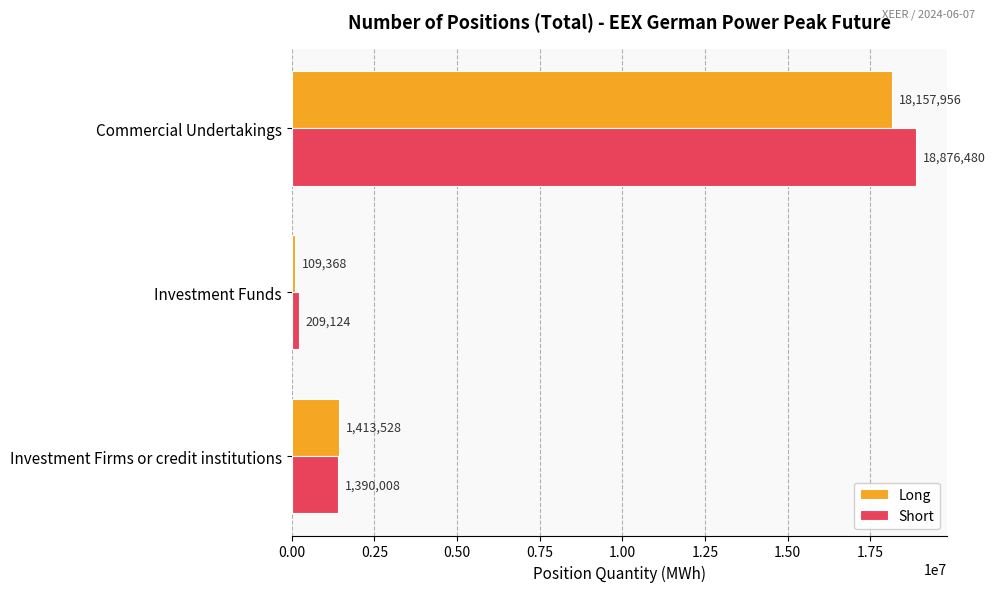

True or false: Long has a value of 1413528 at Investment Firms or credit institutions.

True